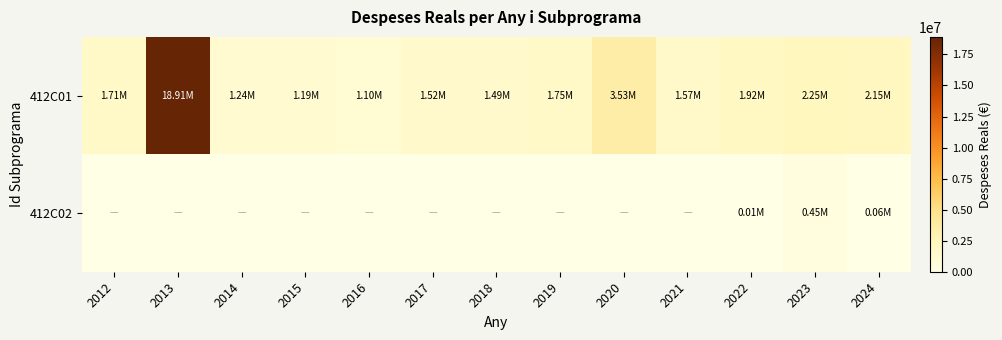

List the series in order of their overall mean, highest first.

412C01, 412C02